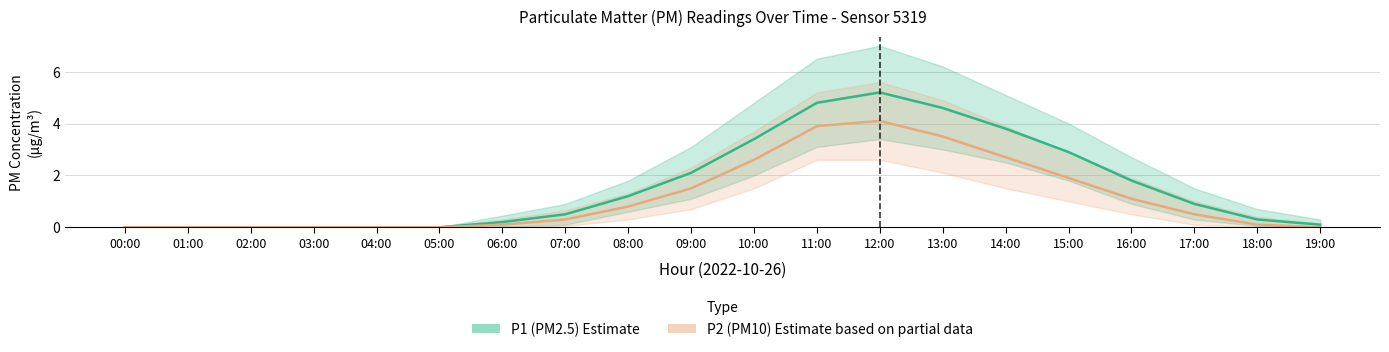

At which category is the sum across all series the highest?

12:00